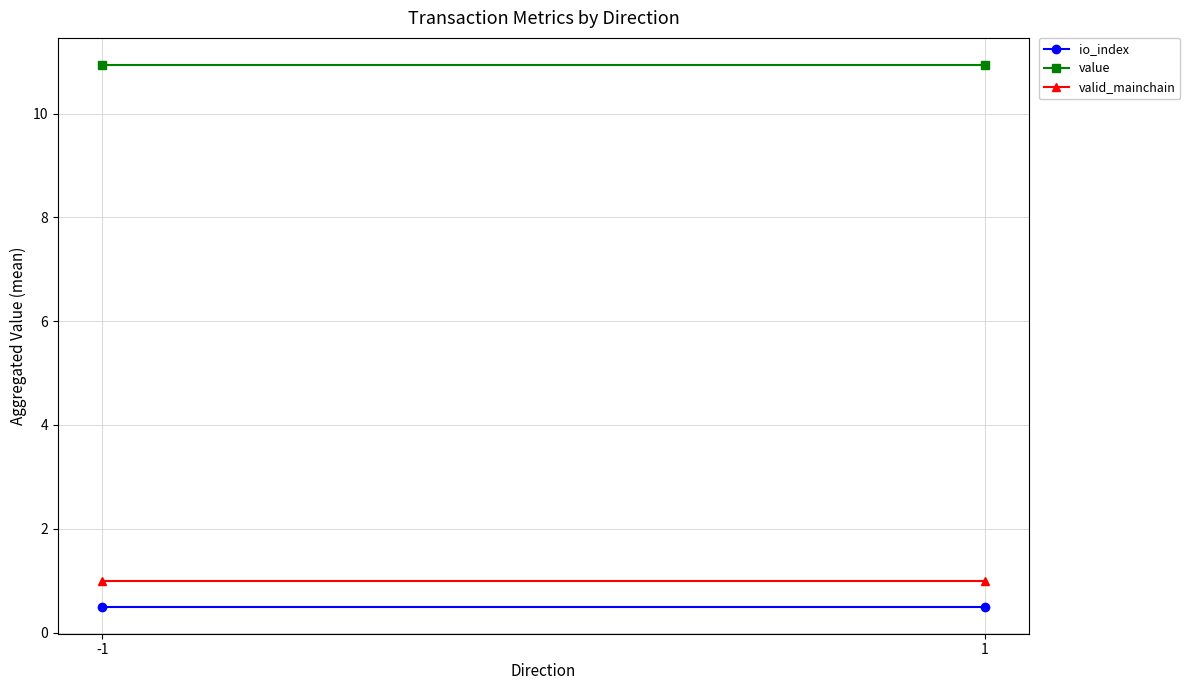

What is the sum of the value values at -1 and 1?

21.9